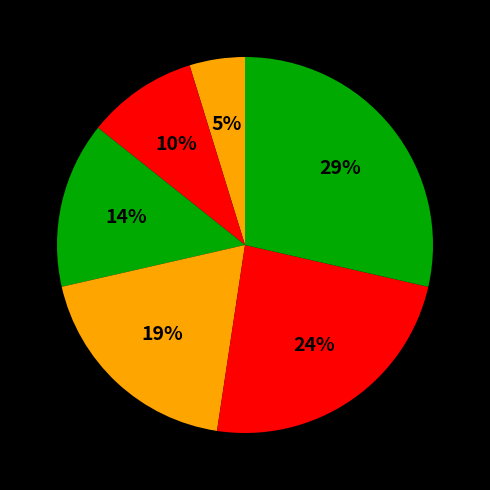

Which category has the biggest portion of the pie?

Электронная почта